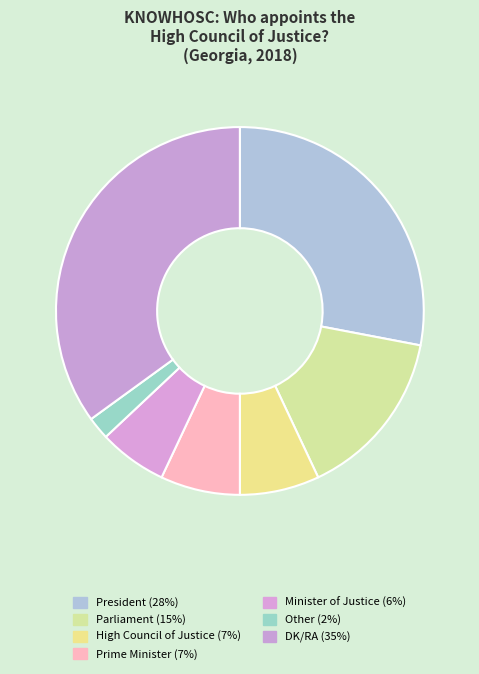

What is the ratio of the value at High Council of Justice to the value at Other?

3.5